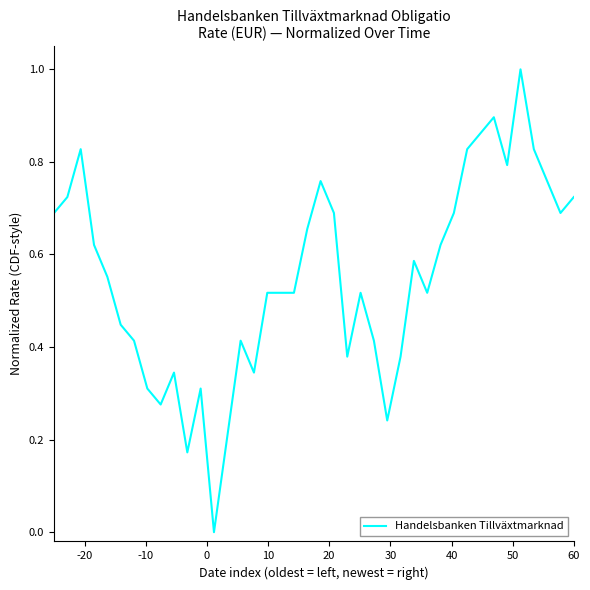

What is the difference between the maximum and minimum values?

1.0